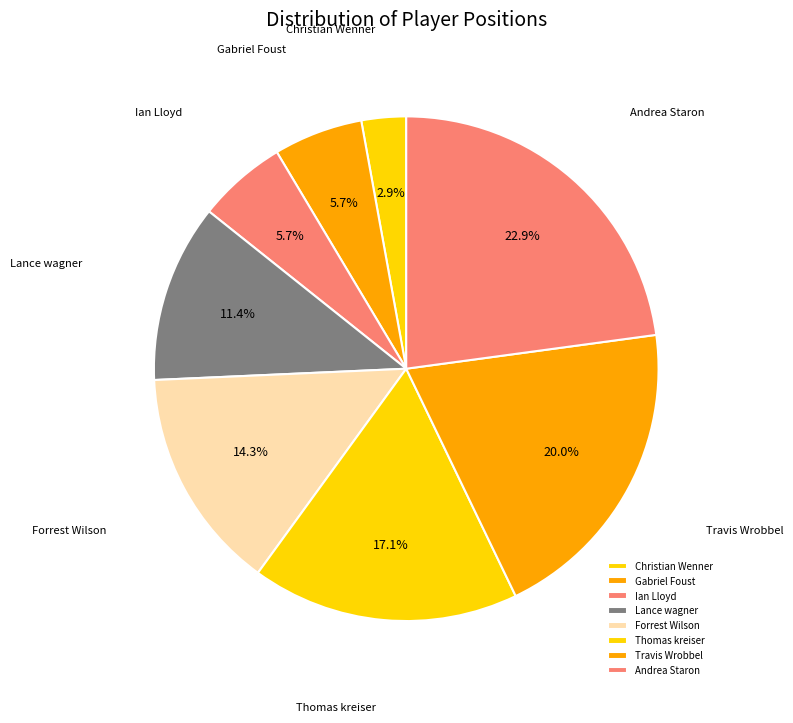

True or false: Gabriel Foust accounts for 6% of the total.

True